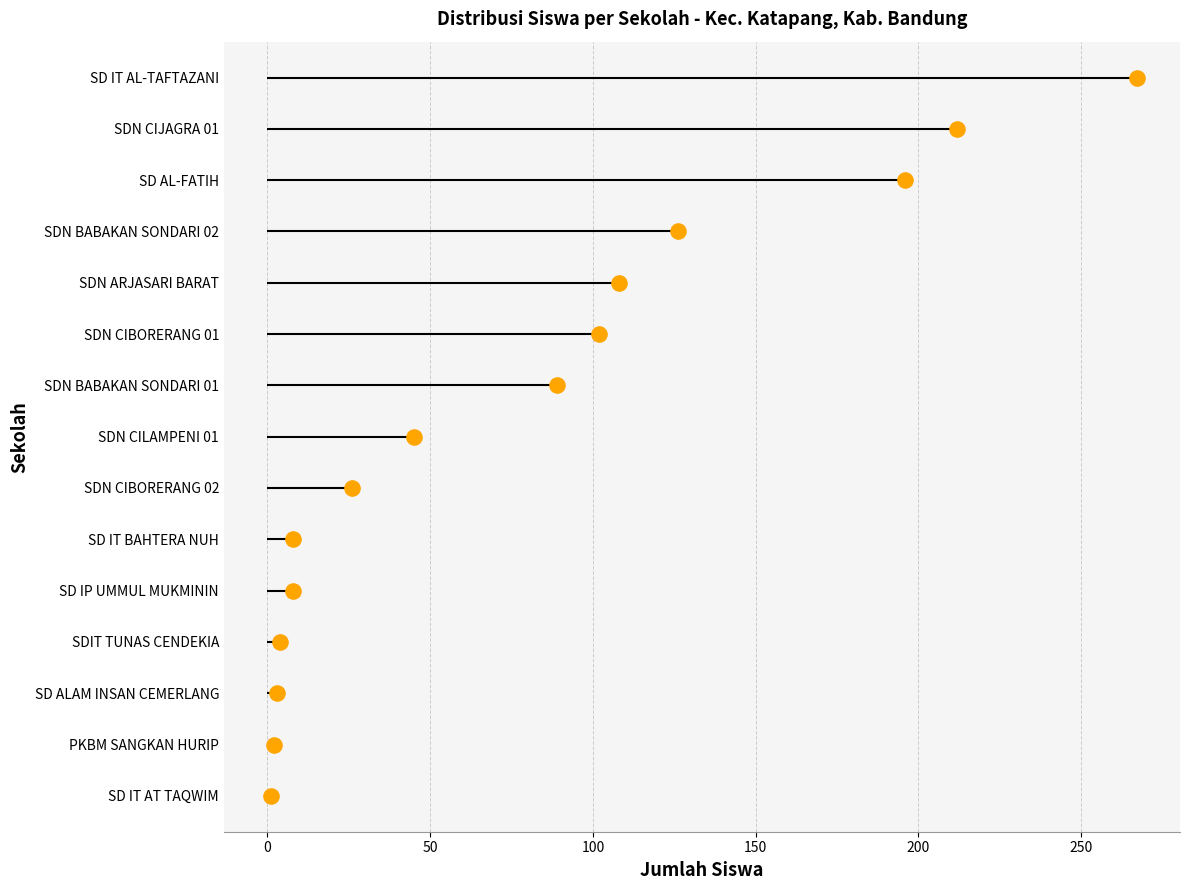

Which has a higher value, 250 or 200?

250